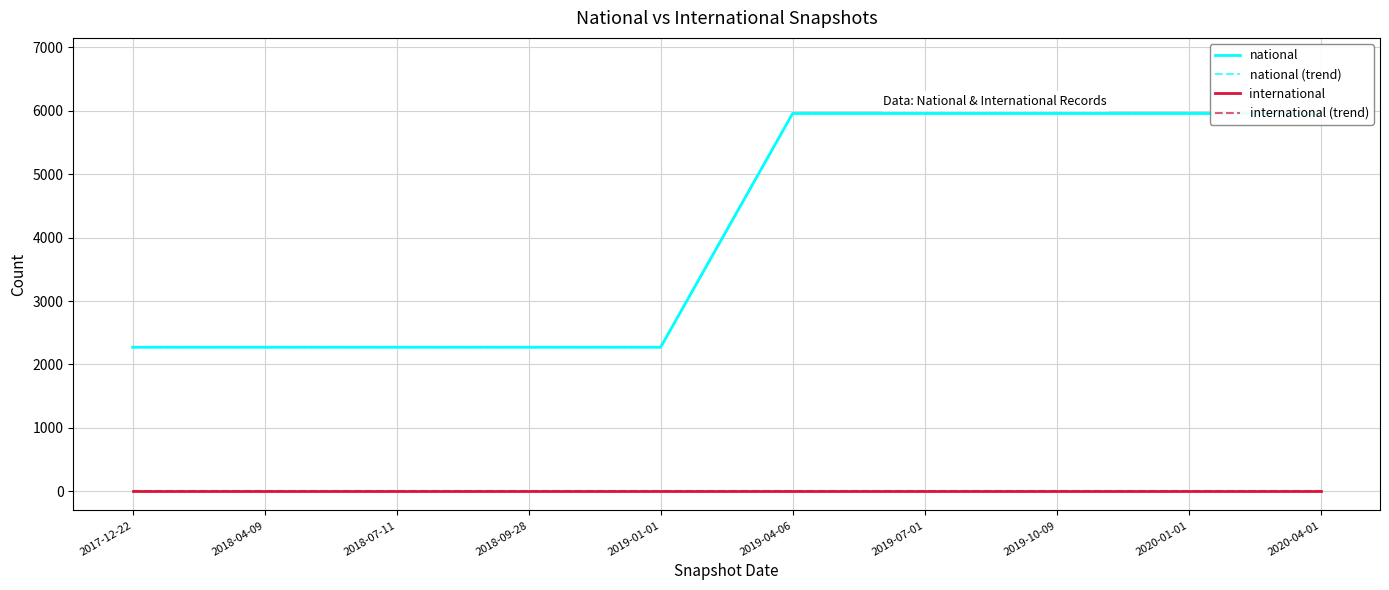

Between 2018-07-11 and 2020-01-01, which is larger?

2020-01-01